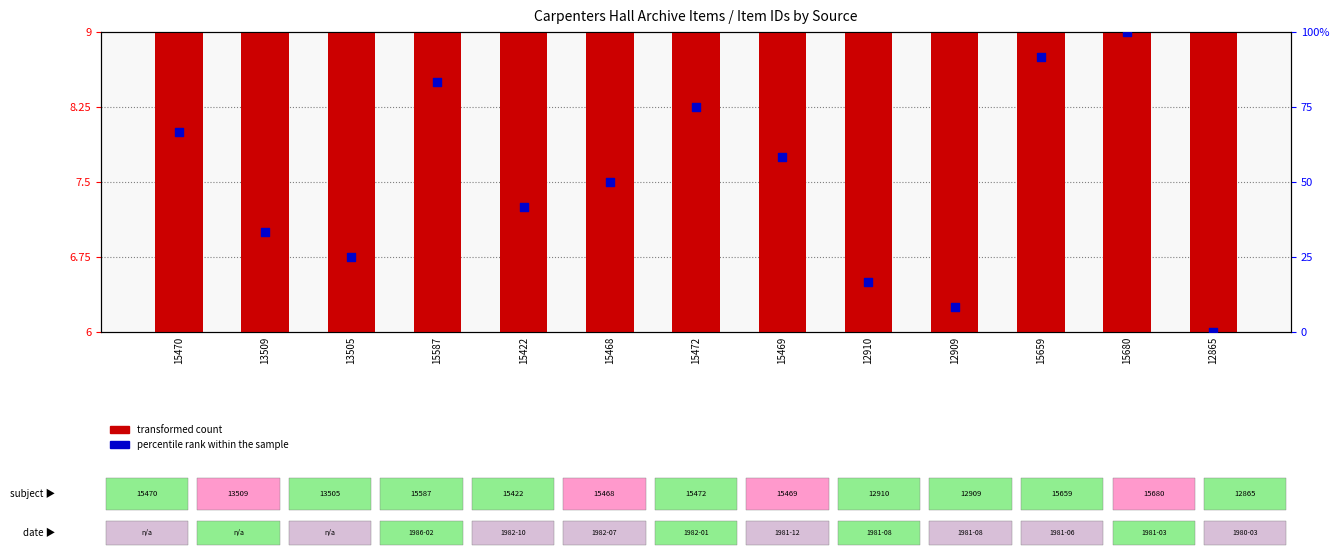

Which series has the largest total across all categories?

percentile rank within the sample